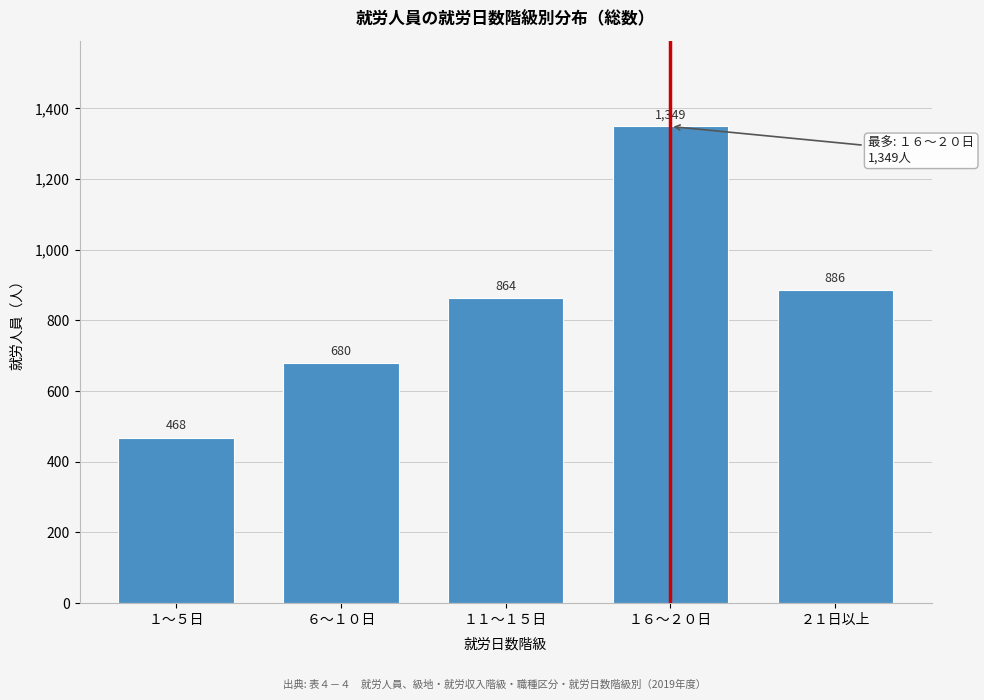

Reading right to left, what are all the values shown in this chart?

886	1349	864	680	468